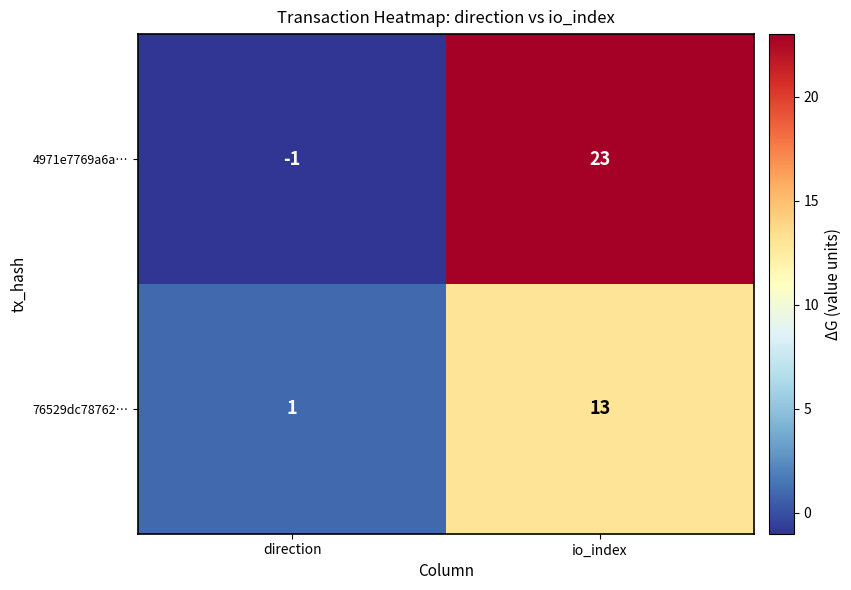

How many data points does each series have?

2